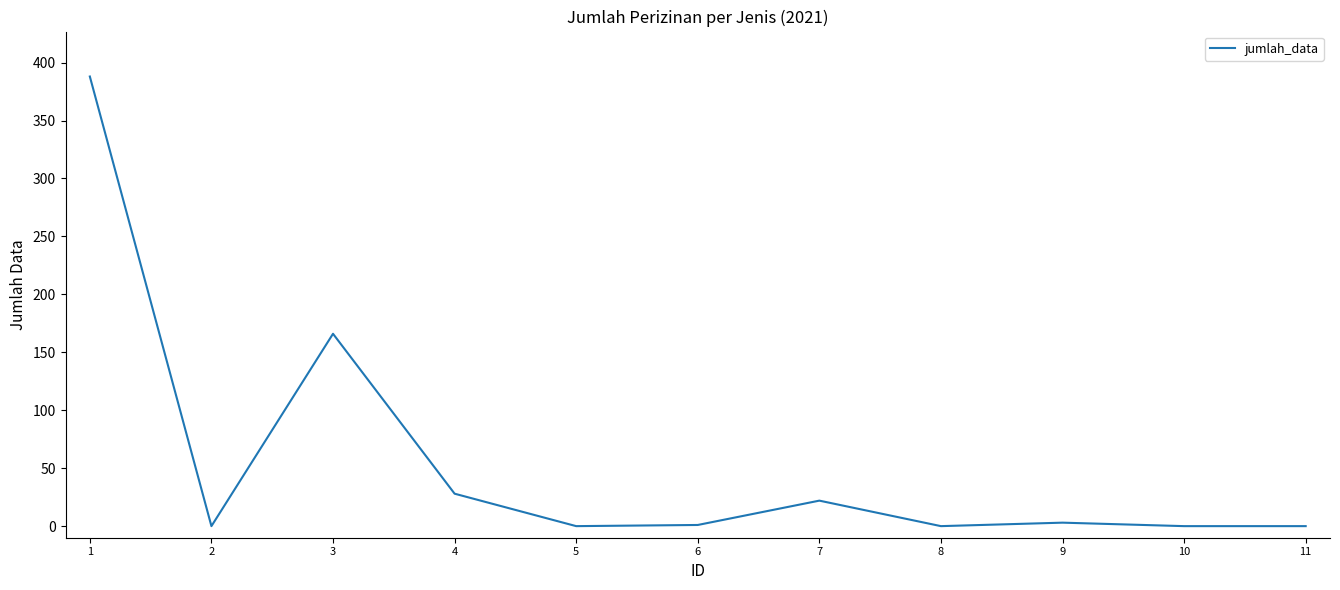

What is the approximate value at 1, to the nearest 50?

400